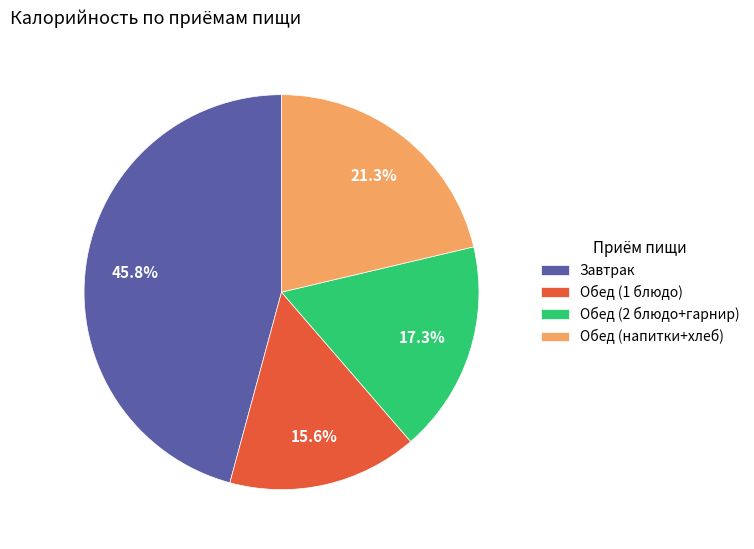

Combined, do Завтрак and Обед (1 блюдо) account for over 50%?

Yes